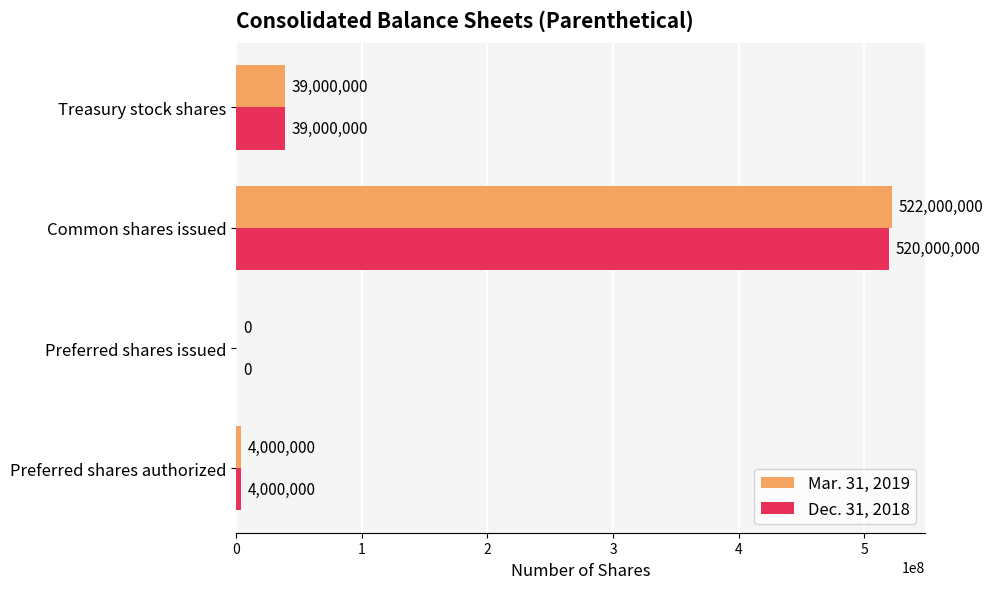

What is the sum of all Dec. 31, 2018 values?

563000000